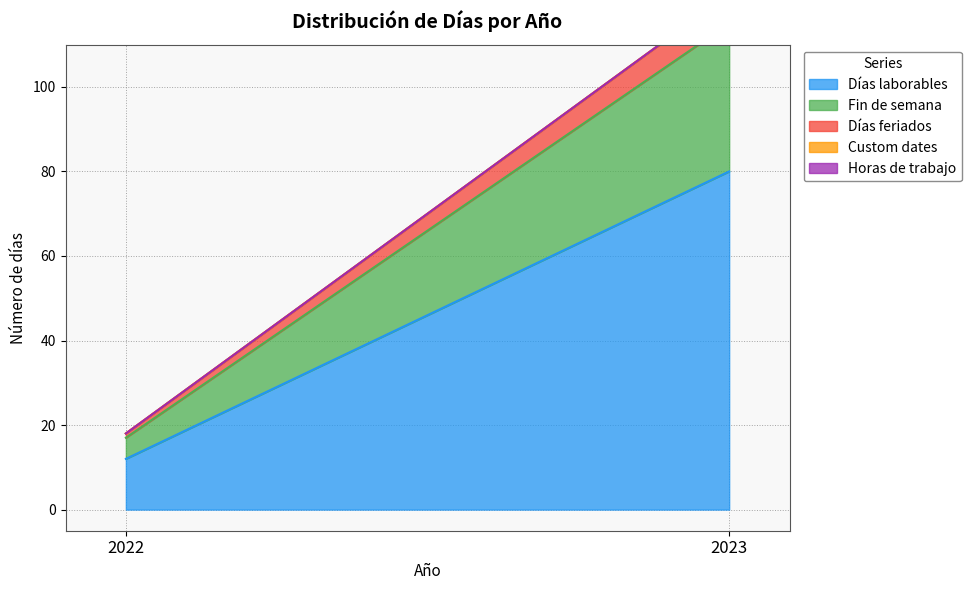

At how many categories does at least one series exceed 64?

1